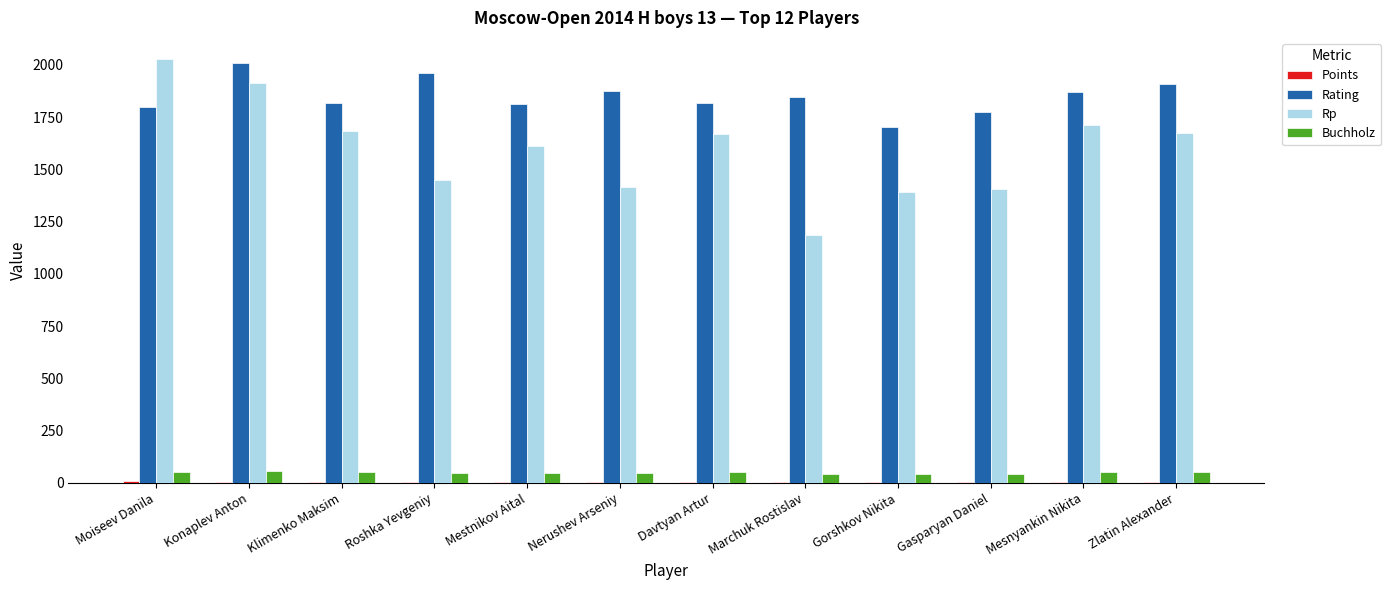

True or false: Rp has a value of 1613.0 at Mestnikov Aital.

True